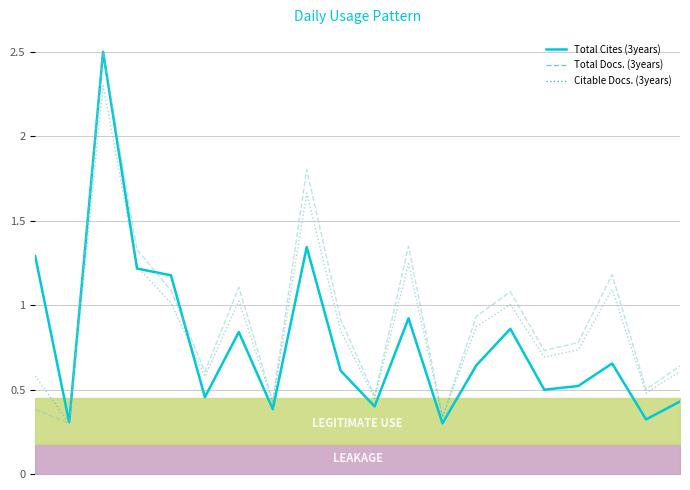

True or false: Total Cites (3years) has a value of 0.2 at 9.

False